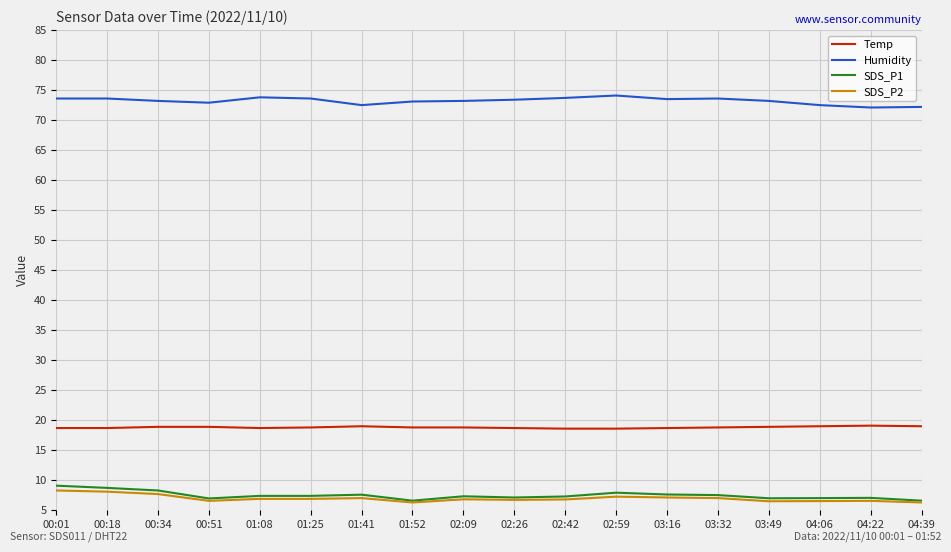

True or false: SDS_P2 and Humidity cross at least once.

False